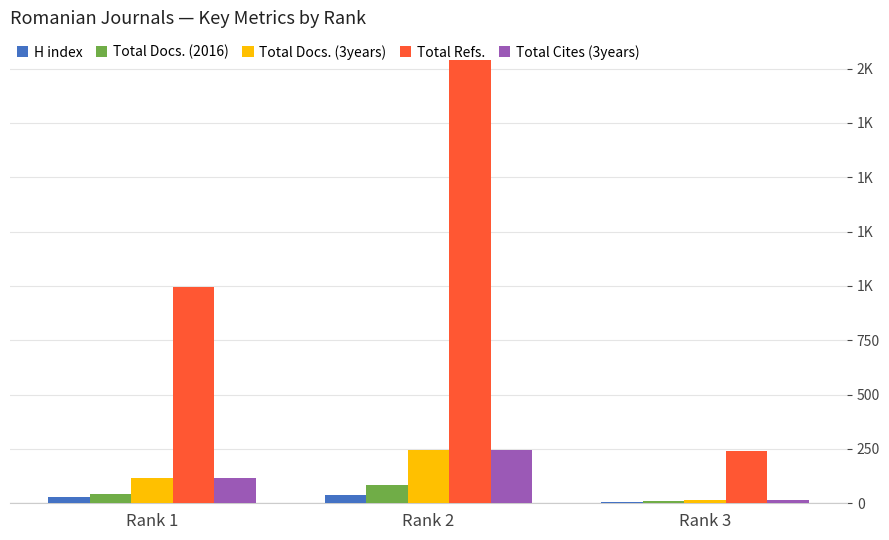

What are all the series names shown in the legend?

H index, Total Docs. (2016), Total Docs. (3years), Total Refs., Total Cites (3years)